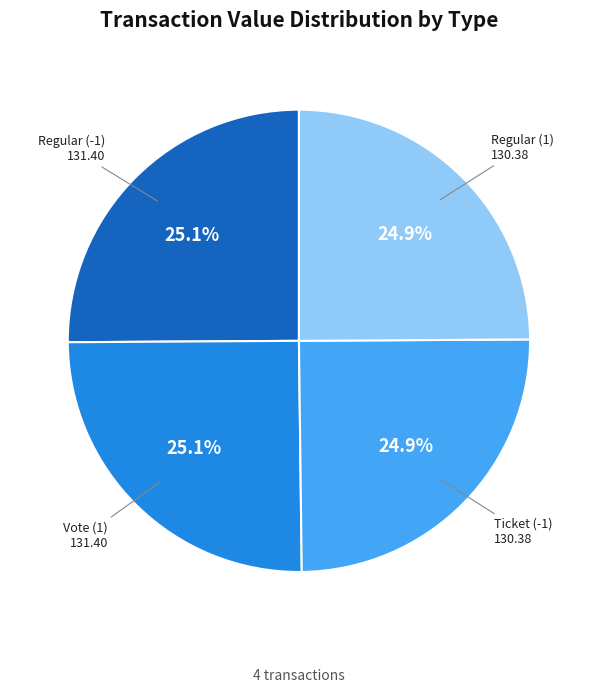

Does any single category account for the majority?

No